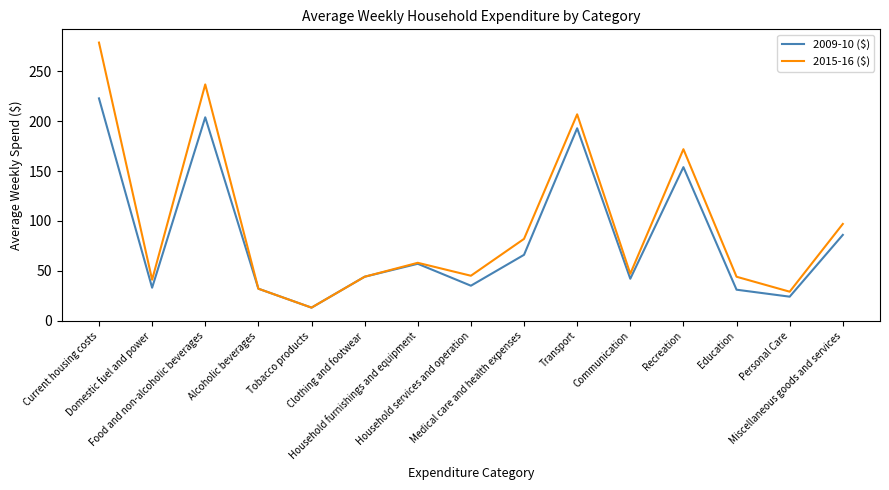

Which series has the largest range (max minus min)?

2015-16 ($)